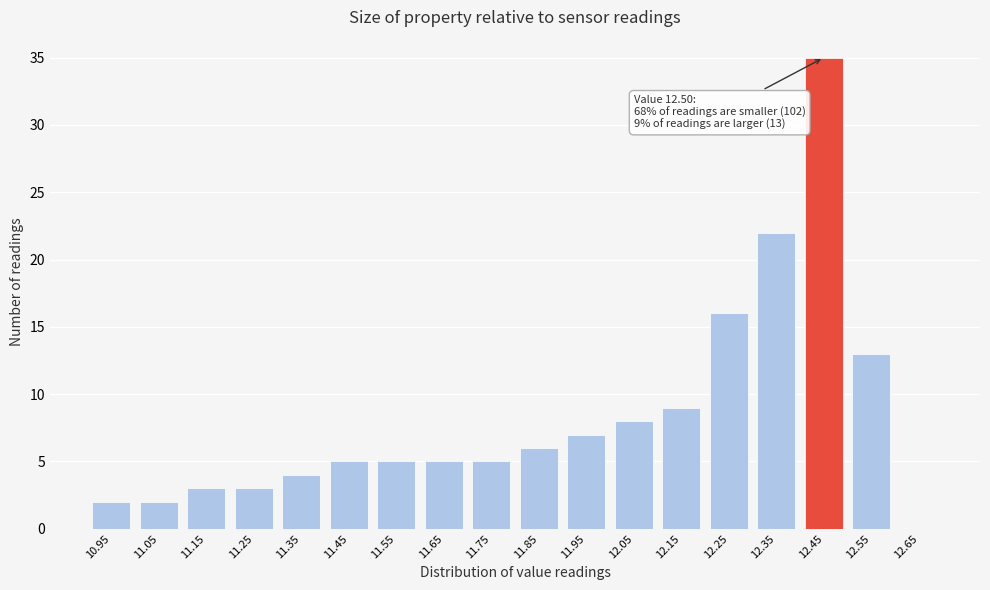

Reading right to left, list all the values displayed in this chart.

12.65=0	12.55=13	12.45=35	12.35=22	12.25=16	12.15=9	12.05=8	11.95=7	11.85=6	11.75=5	11.65=5	11.55=5	11.45=5	11.35=4	11.25=3	11.15=3	11.05=2	10.95=2